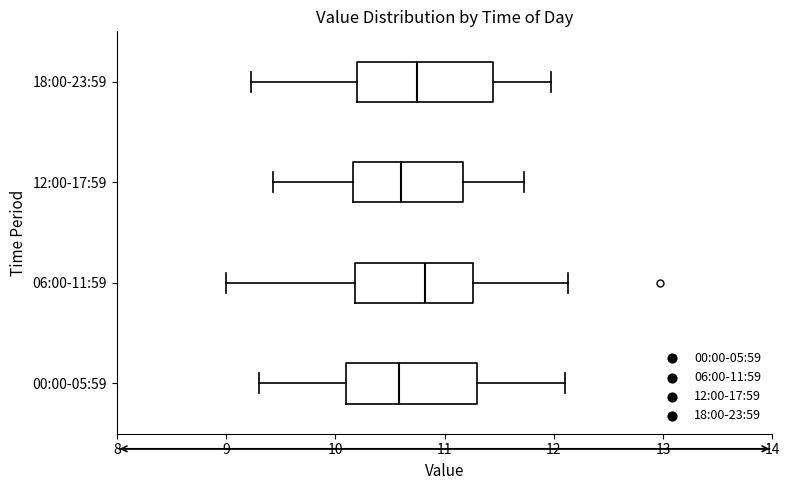

Reading bottom to top, read every box against the x-axis: the position of its median line, the range the box covers, and the ends of its whiskers. The values are not printed on the chart, so give them approximately, as read against the axis.

00:00-05:59: median 10.6, box 10.1 to 11.3, whiskers 9.3 to 12.1
06:00-11:59: median 10.8, box 10.2 to 11.3, whiskers 9.0 to 12.1
12:00-17:59: median 10.6, box 10.2 to 11.2, whiskers 9.4 to 11.7
18:00-23:59: median 10.8, box 10.2 to 11.4, whiskers 9.2 to 12.0